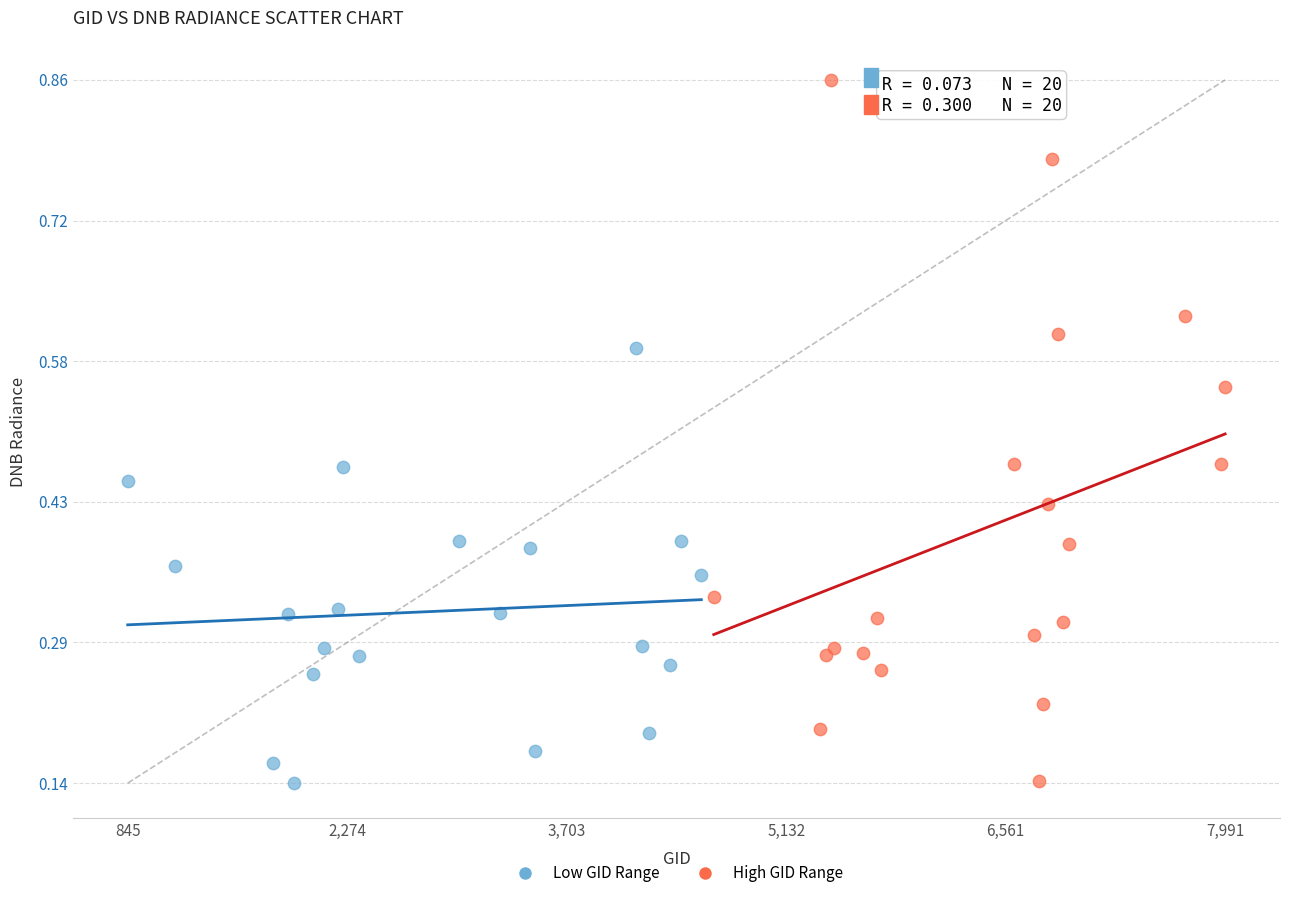

Which series has the widest spread of Y values?

High GID Range